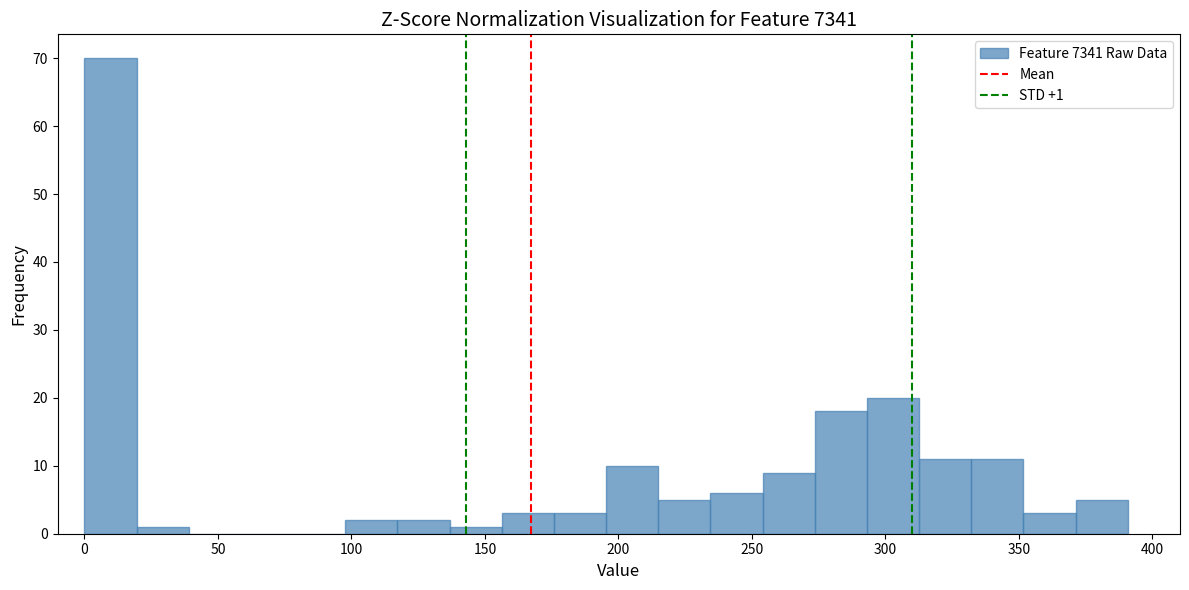

Around what value on the x-axis is the tallest bar? Give the approximate position of its centre, as read against the axis.

10